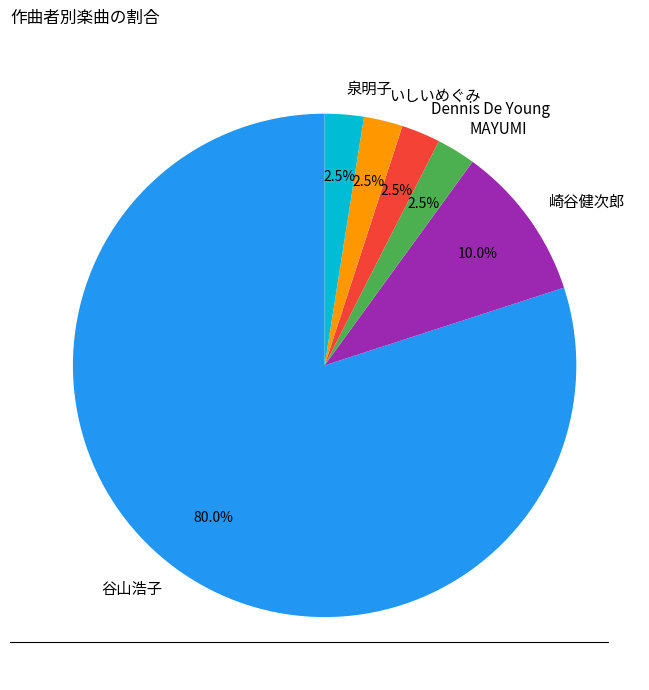

Which category has the biggest portion of the pie?

谷山浩子